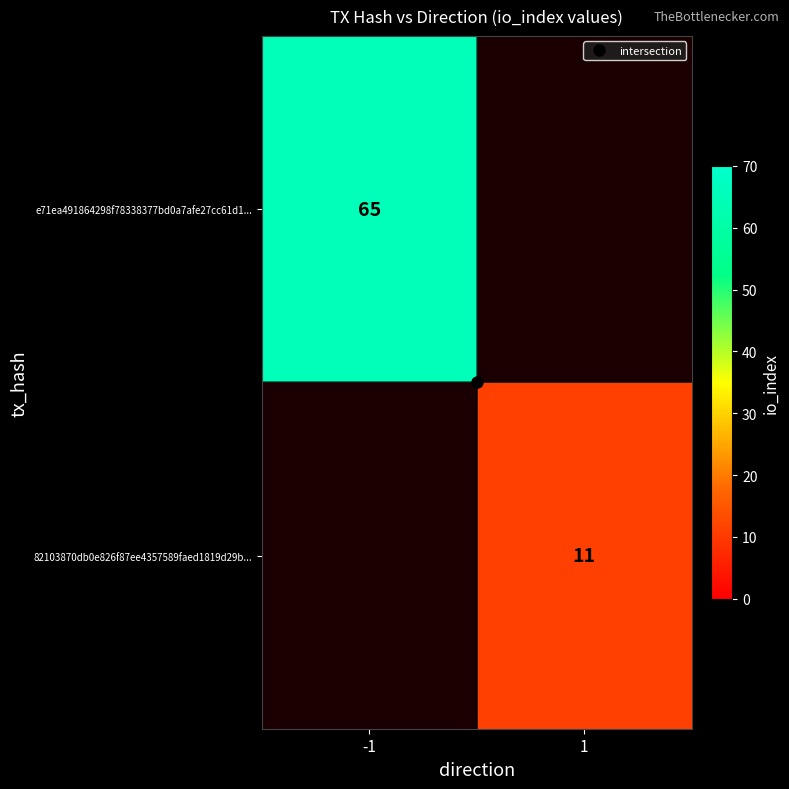

What is the spread (max minus min) of values at 1?

11